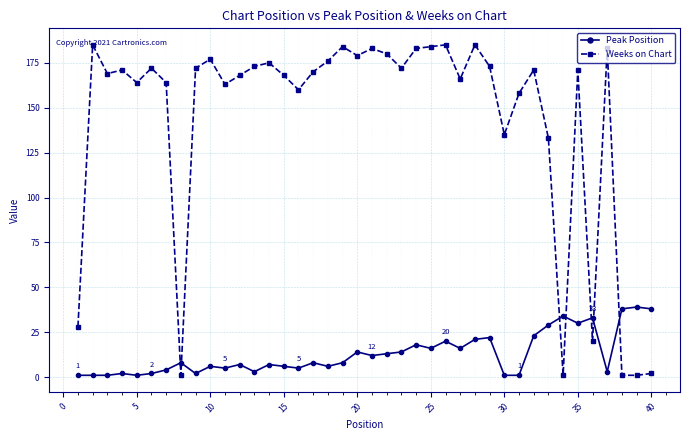

Which series has the largest total across all categories?

Weeks on Chart